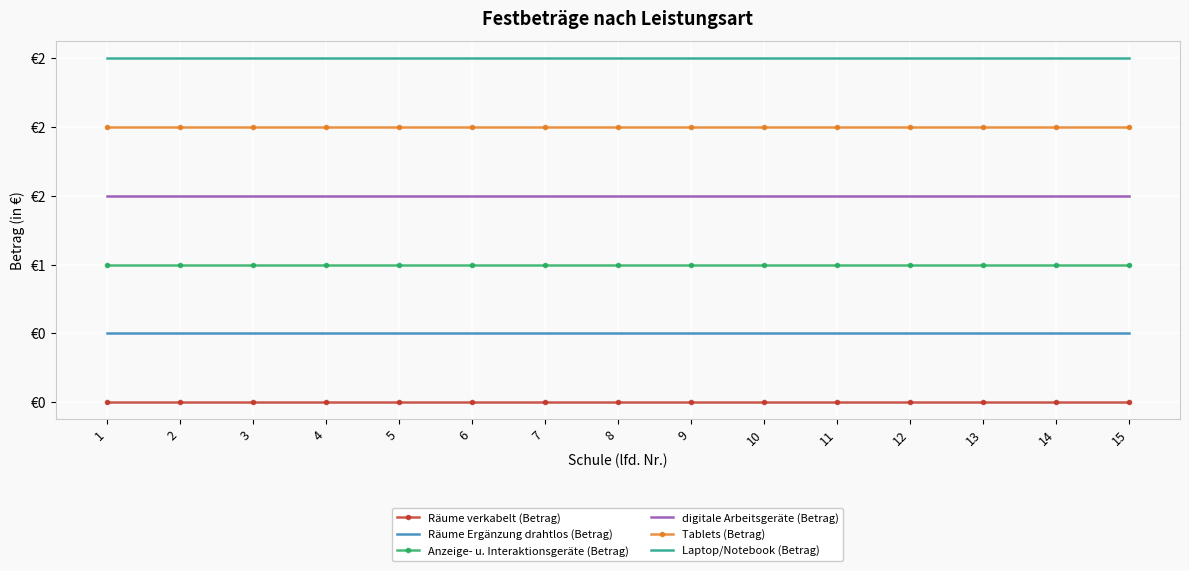

Reading left to right, extract all data points from this chart.

Räume verkabelt (Betrag): 0.0	0.0	0.0	0.0	0.0	0.0	0.0	0.0	0.0	0.0	0.0	0.0	0.0	0.0	0.0
Räume Ergänzung drahtlos (Betrag): 0.5	0.5	0.5	0.5	0.5	0.5	0.5	0.5	0.5	0.5	0.5	0.5	0.5	0.5	0.5
Anzeige- u. Interaktionsgeräte (Betrag): 1.0	1.0	1.0	1.0	1.0	1.0	1.0	1.0	1.0	1.0	1.0	1.0	1.0	1.0	1.0
digitale Arbeitsgeräte (Betrag): 1.5	1.5	1.5	1.5	1.5	1.5	1.5	1.5	1.5	1.5	1.5	1.5	1.5	1.5	1.5
Tablets (Betrag): 2.0	2.0	2.0	2.0	2.0	2.0	2.0	2.0	2.0	2.0	2.0	2.0	2.0	2.0	2.0
Laptop/Notebook (Betrag): 2.5	2.5	2.5	2.5	2.5	2.5	2.5	2.5	2.5	2.5	2.5	2.5	2.5	2.5	2.5